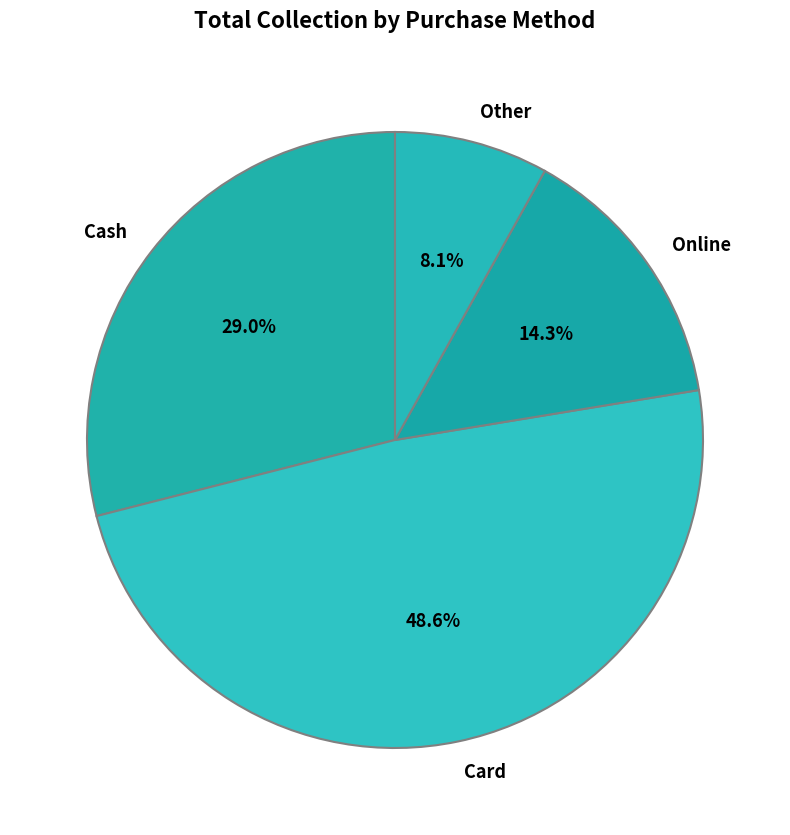

Rank the categories by value from lowest to highest.

Other, Online, Cash, Card